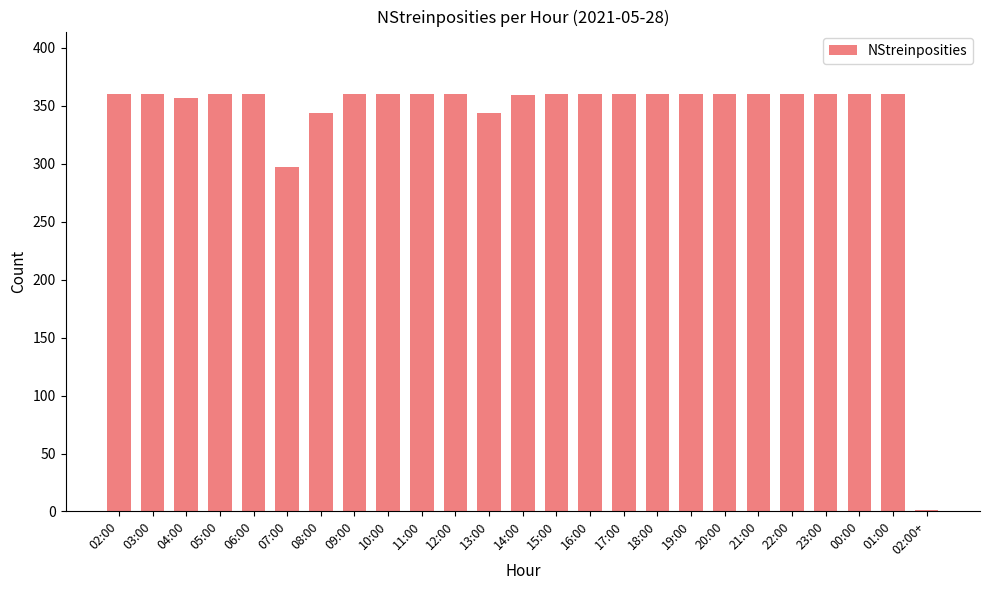

What is the sum of the values at 22:00 and 13:00?

704